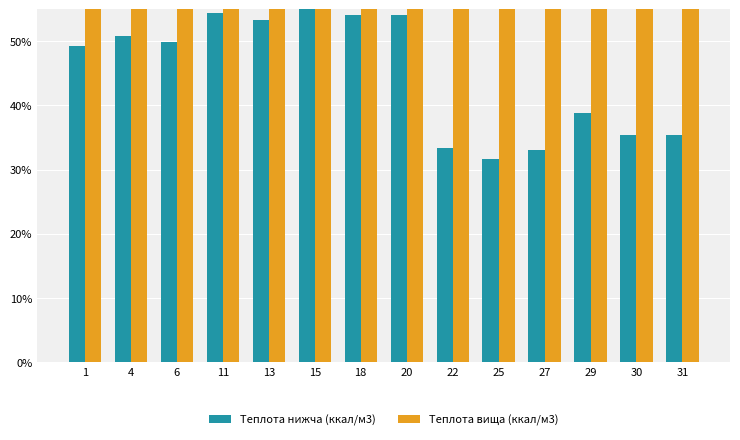

At how many categories does at least one series exceed 444?

14